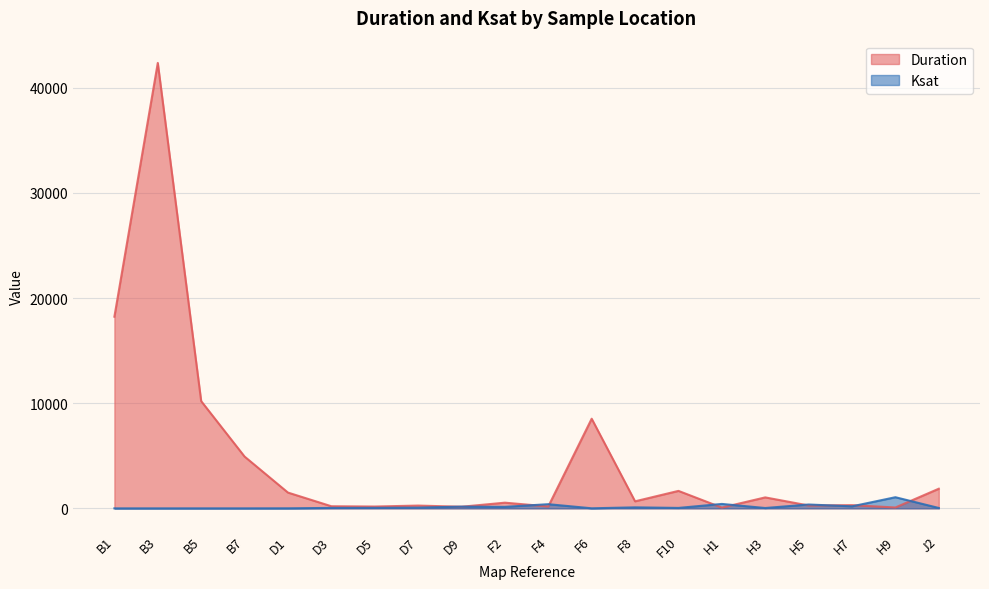

Does the chart have visible grid lines?

Yes